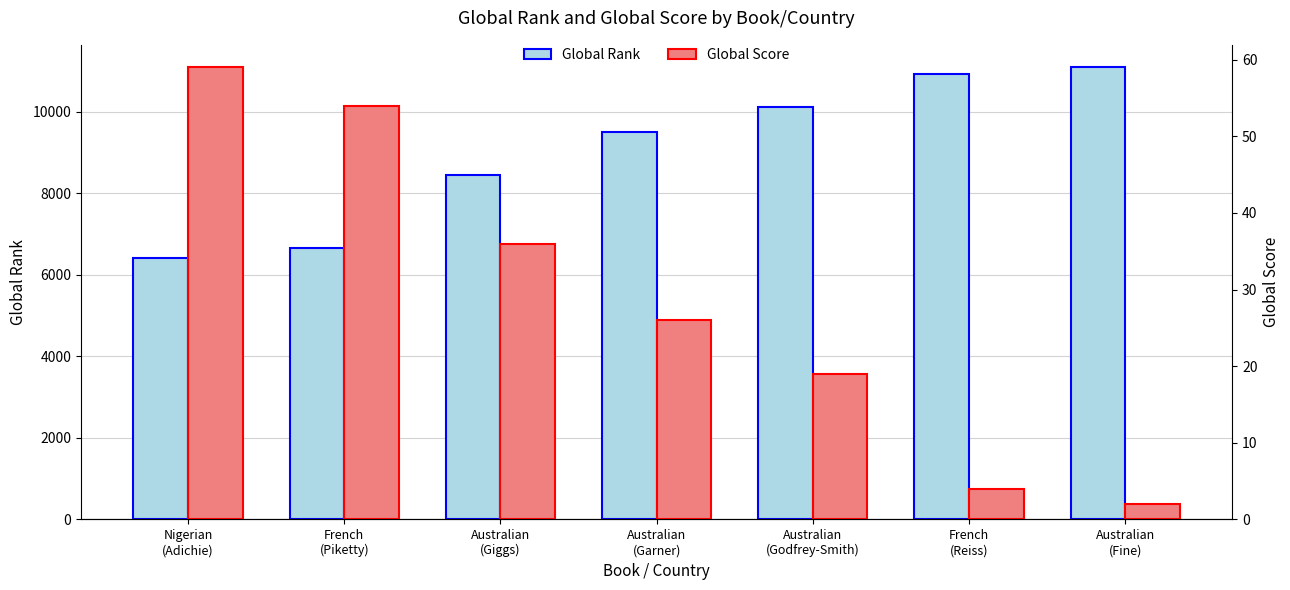

At which label does Global Score first exceed 26?

Nigerian
(Adichie)